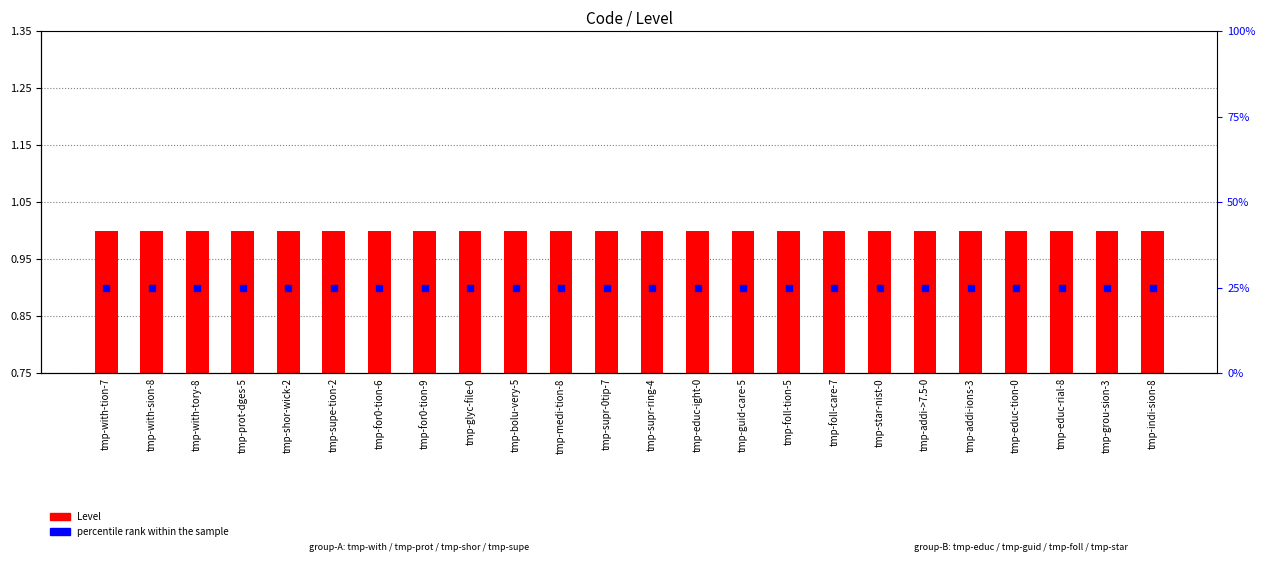

Which series contains the lowest Y value?

percentile rank within the sample